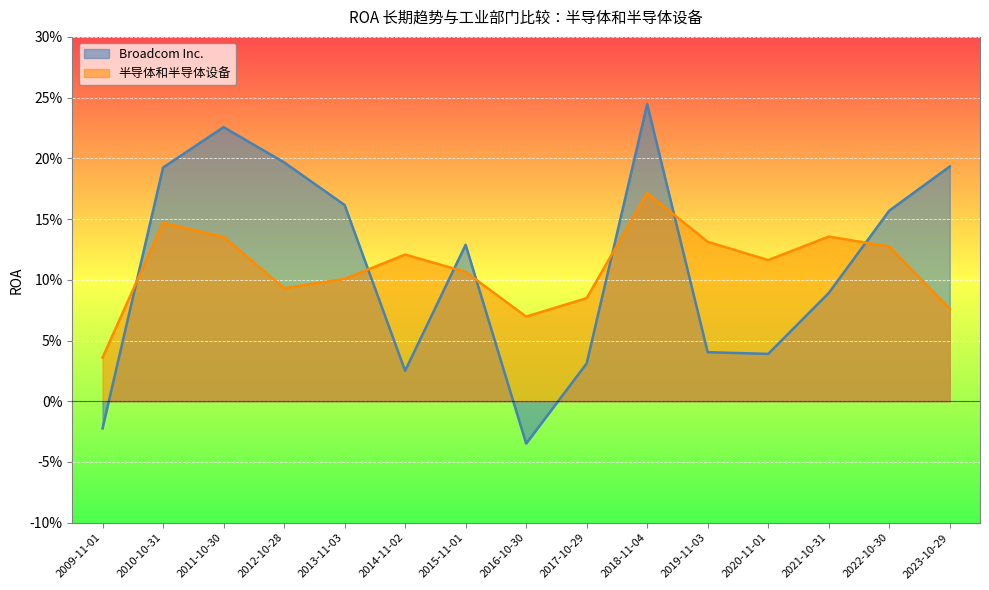

Which series has the widest spread of values?

Broadcom Inc.